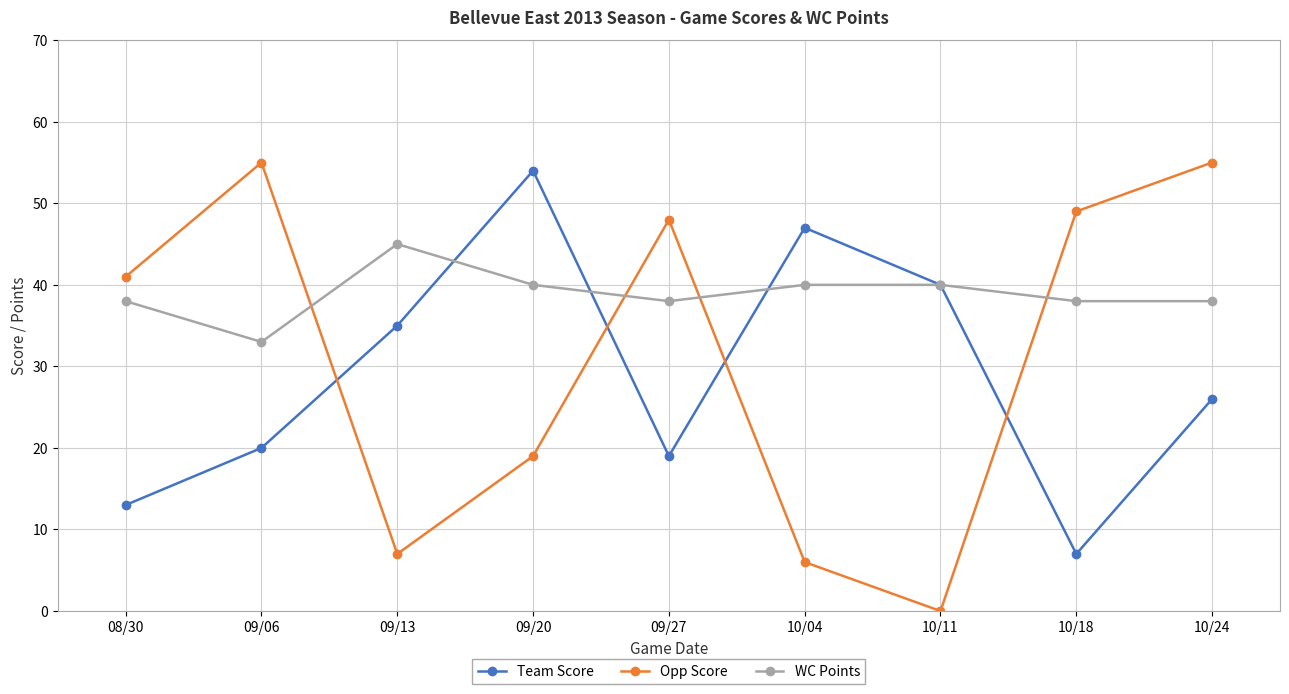

What is the label of the 7th point from the left?

10/11